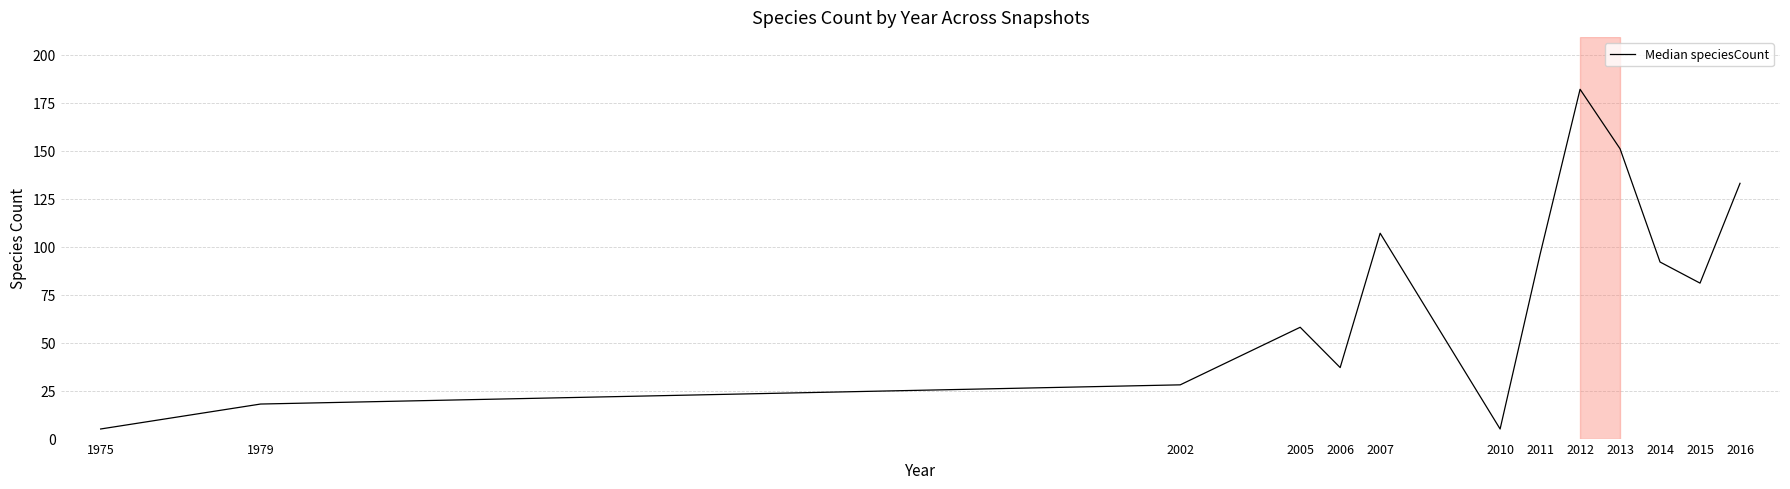

What is the smallest value displayed?

5